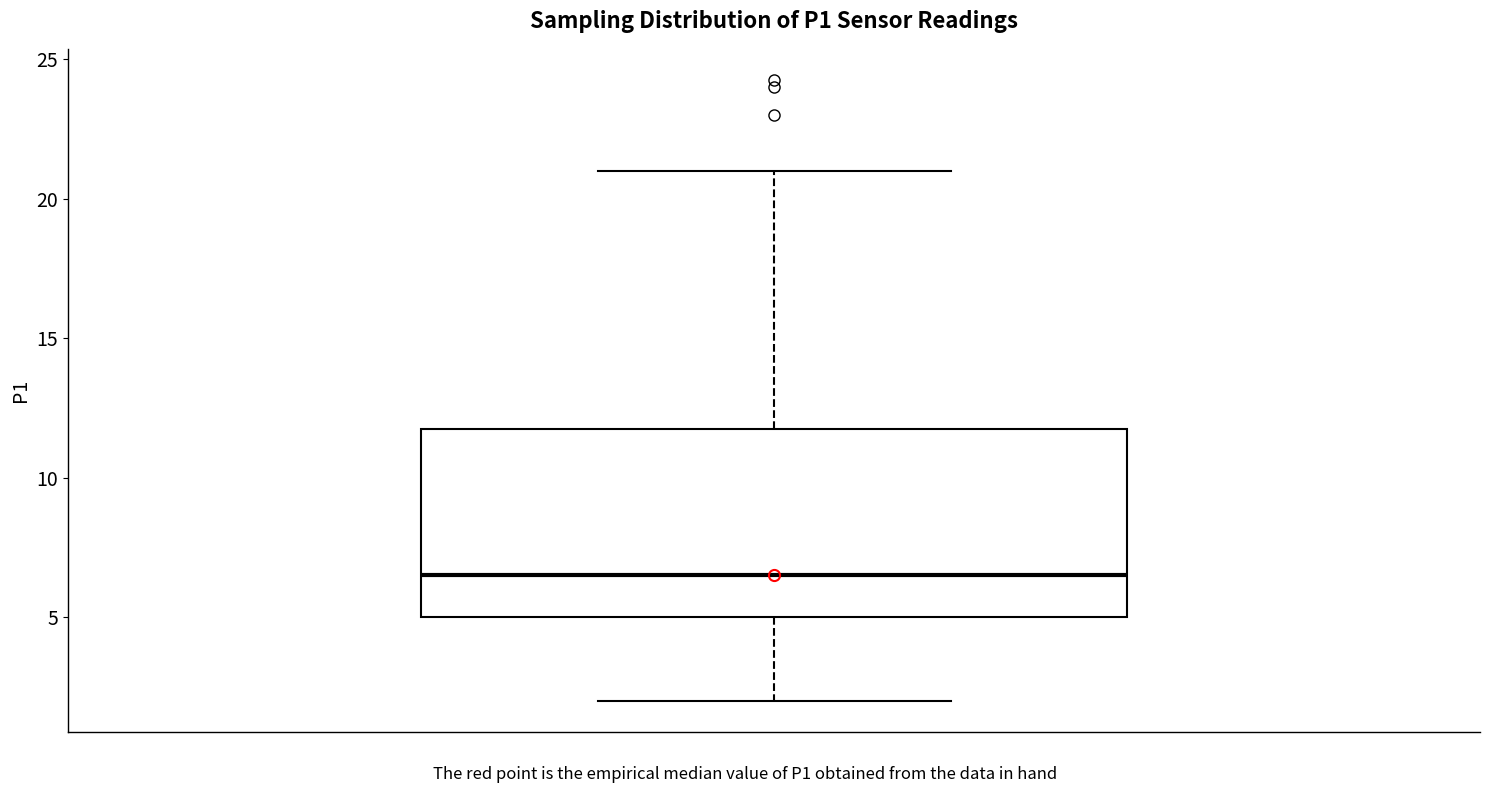

Where is the upper edge of the box on the y-axis? The values are not printed on the chart, so give them approximately, as read against the axis.

12.0